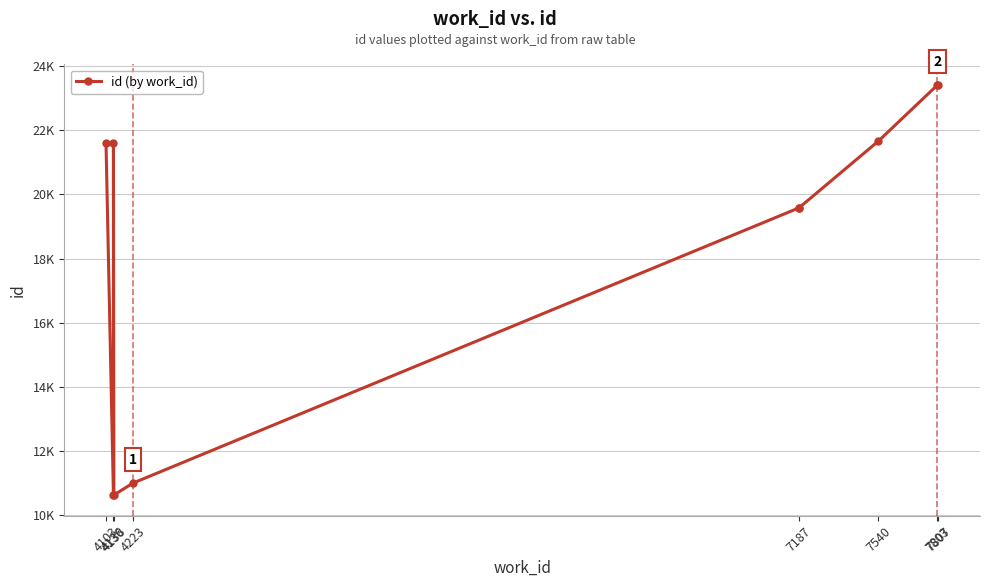

What is the approximate value at 7803, to the nearest 50?

23400